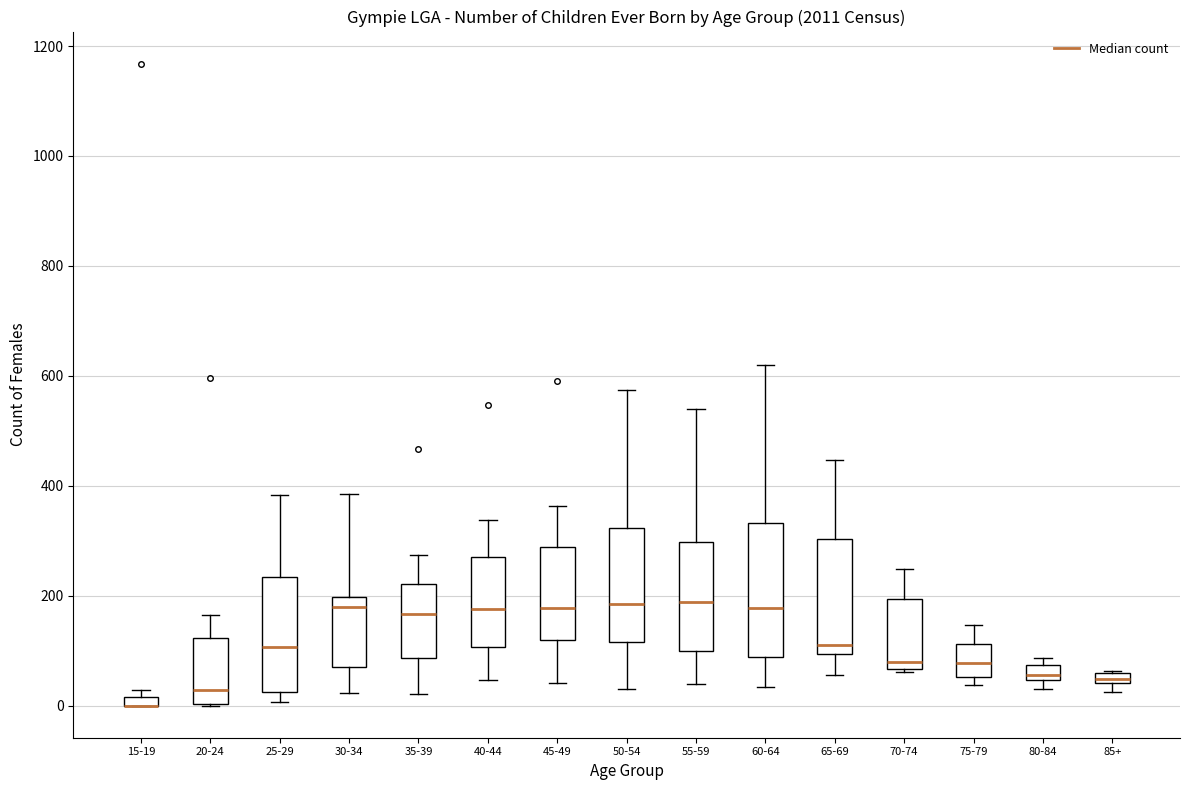

Comparing the boxes themselves (not the whiskers), which one is the tallest?

60-64